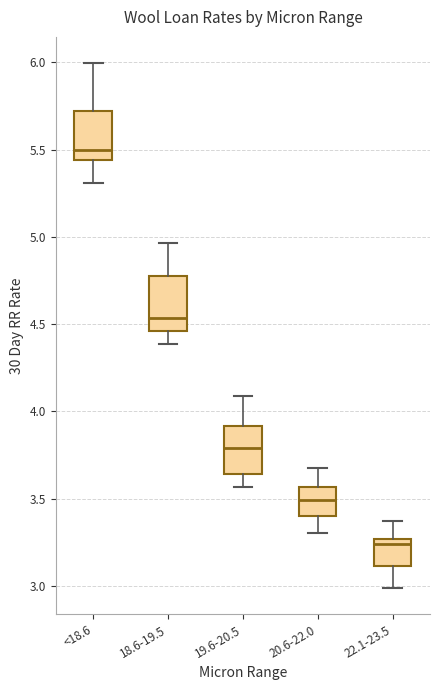

Where is the lower edge of the box for 20.6-22.0 on the y-axis? The values are not printed on the chart, so give them approximately, as read against the axis.

3.40